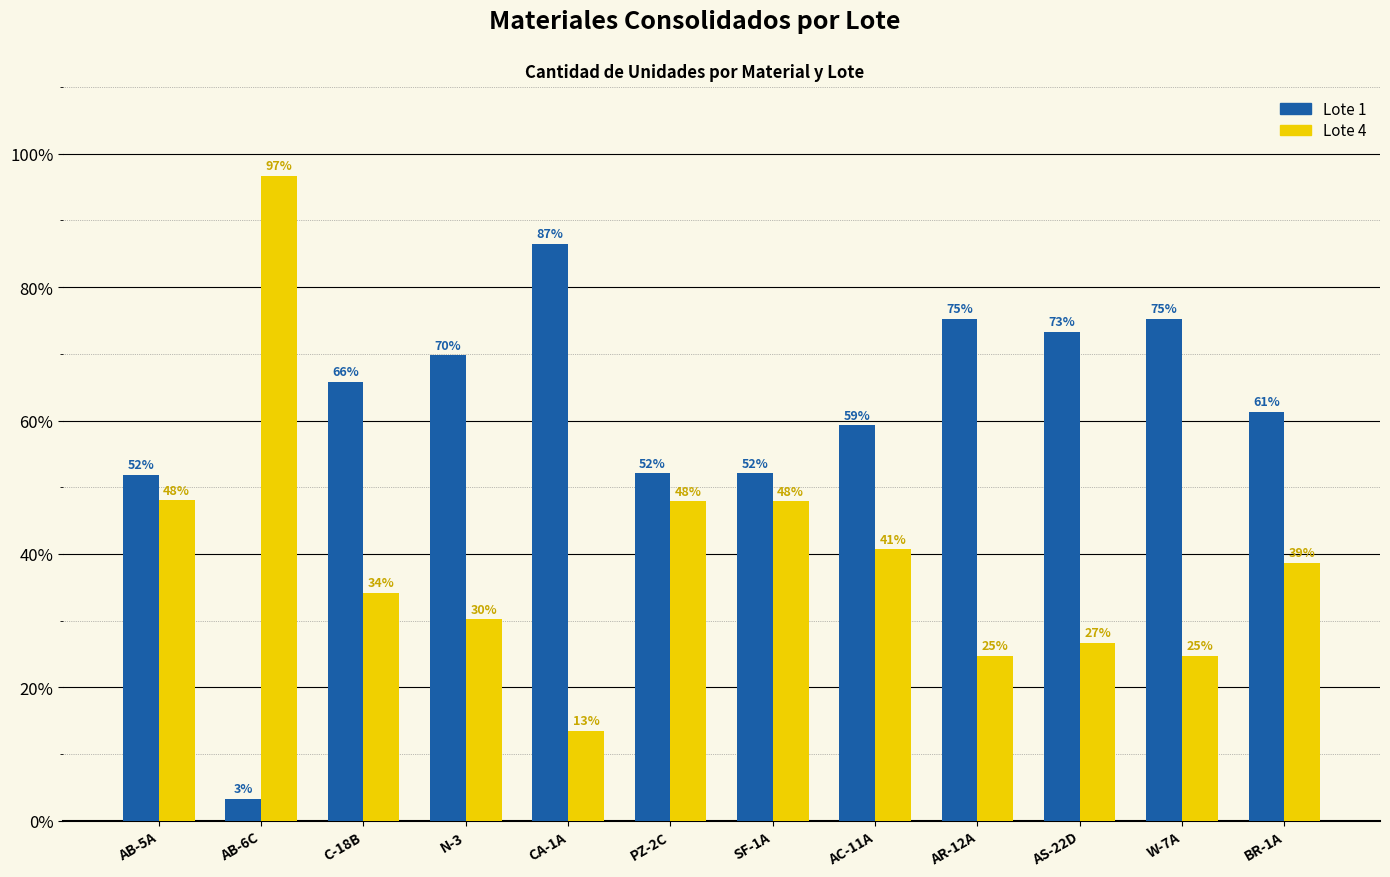

What value does the Lote 1 series have at AC-11A?

59.3